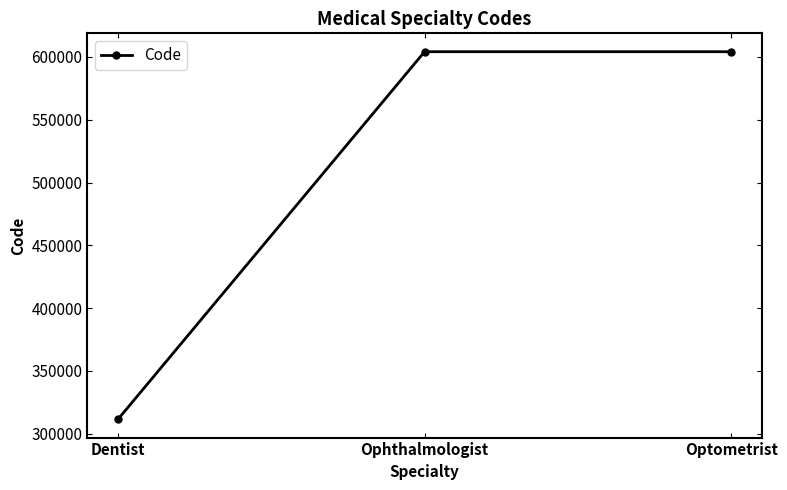

Between Ophthalmologist and Dentist, which is larger?

Ophthalmologist